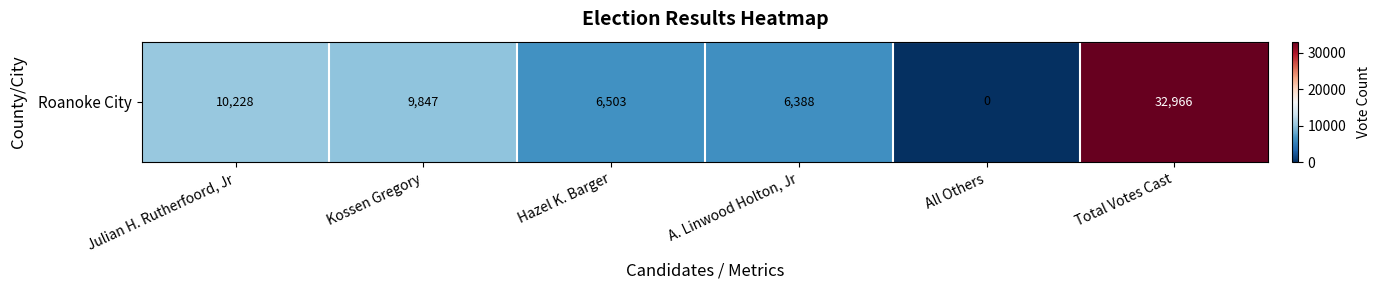

Rank the categories by value from lowest to highest.

All Others, A. Linwood Holton, Jr, Hazel K. Barger, Kossen Gregory, Julian H. Rutherfoord, Jr, Total Votes Cast